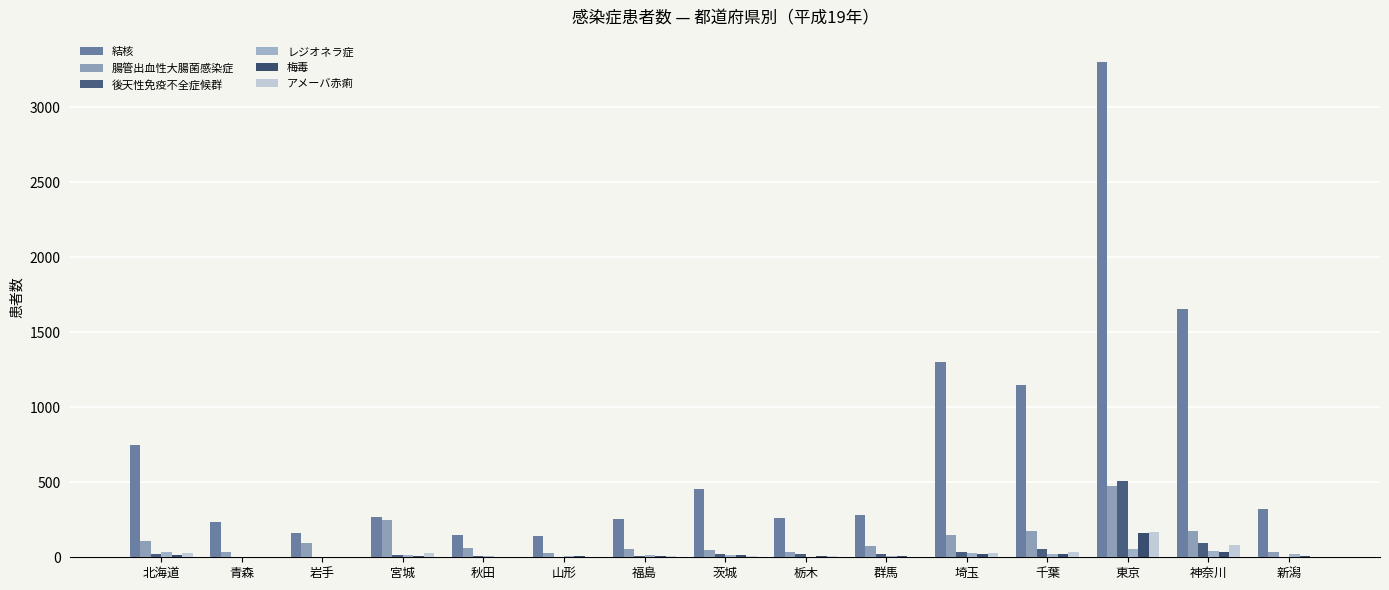

Where is 結核 nearest to the value 1724?

神奈川